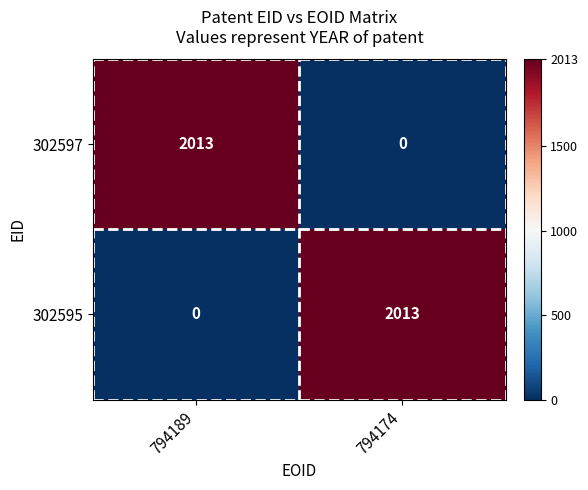

What is the difference between the 302595 values at 794174 and 794189?

2013